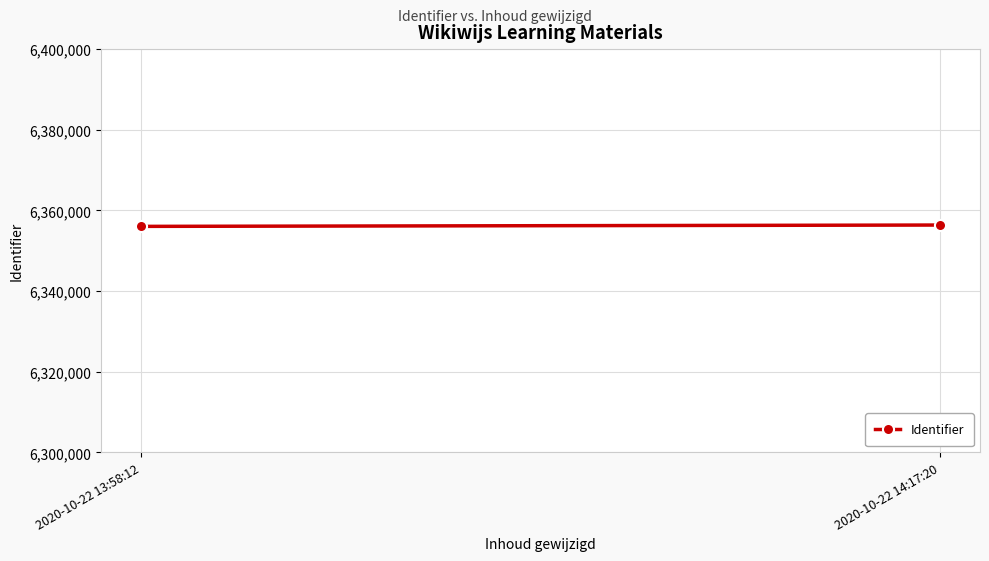

What is the maximum value shown in the chart?

6356371